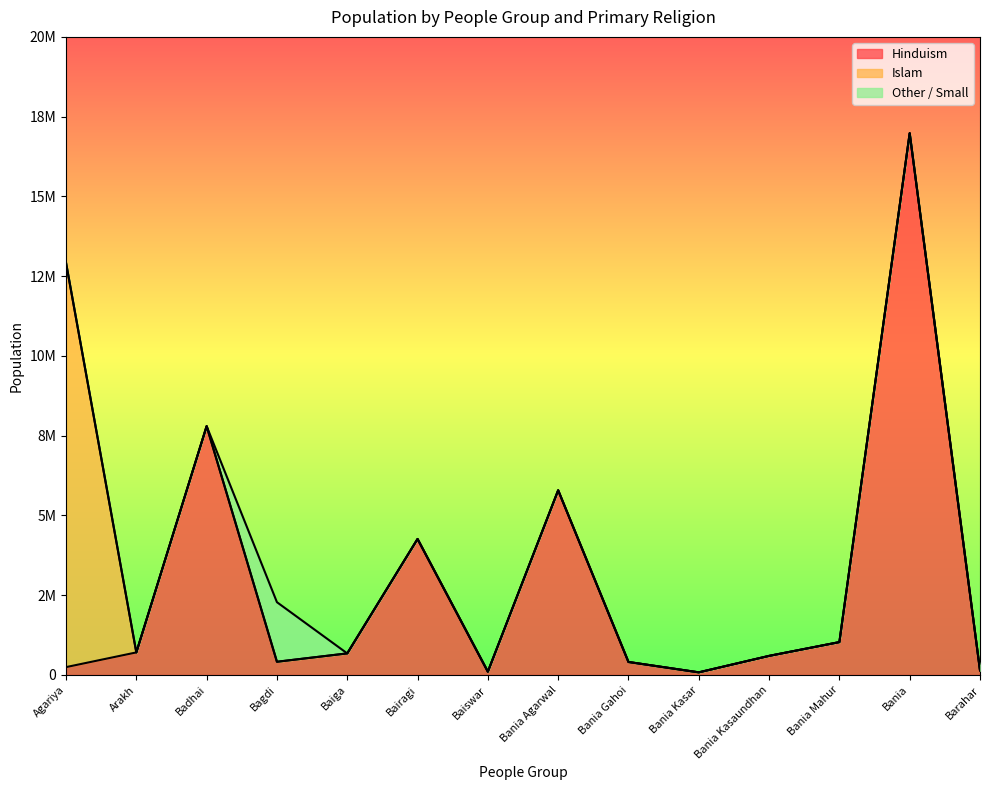

True or false: Islam has more than 0 interior local peaks.

False